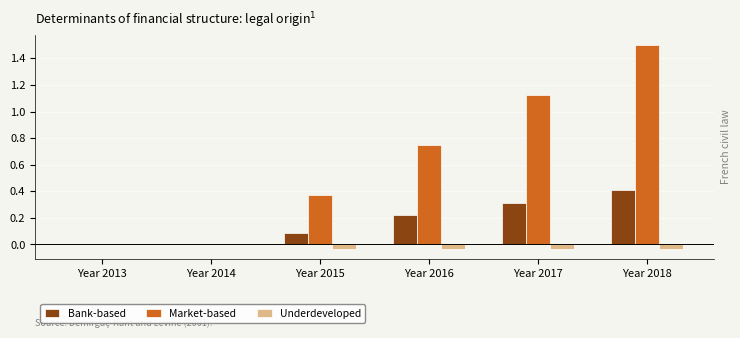

Is the value of Market-based at Year 2014 greater than the value of Bank-based at Year 2017?

No